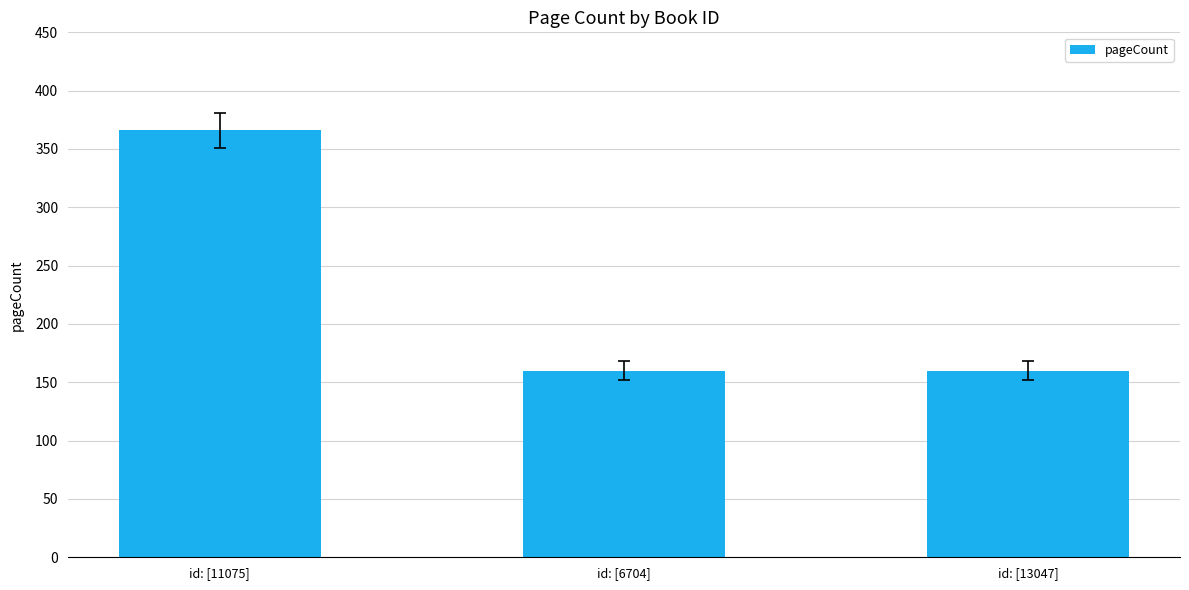

What position from the right is id: [6704]?

2